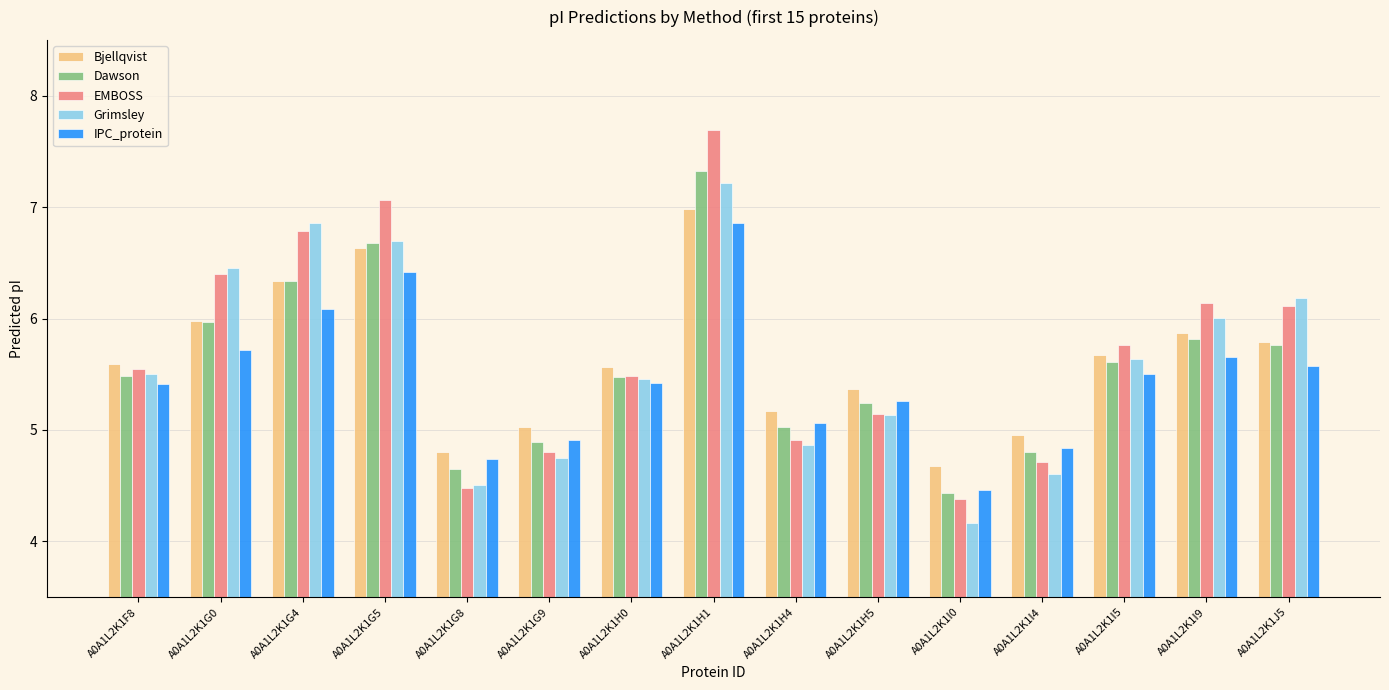

Are the bars horizontal?

No